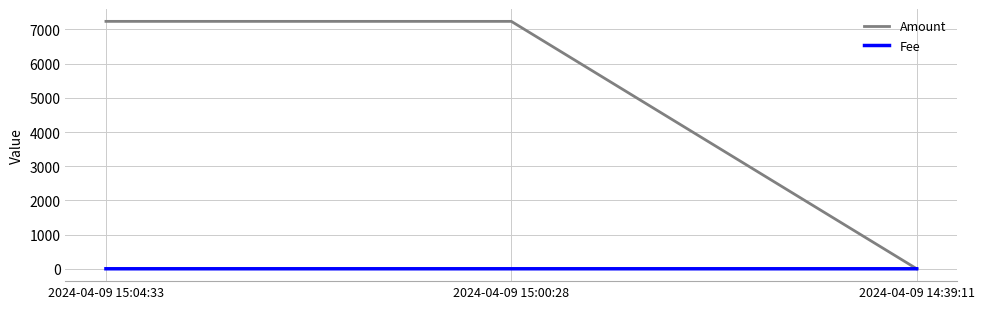

Which series has the largest total across all categories?

Amount